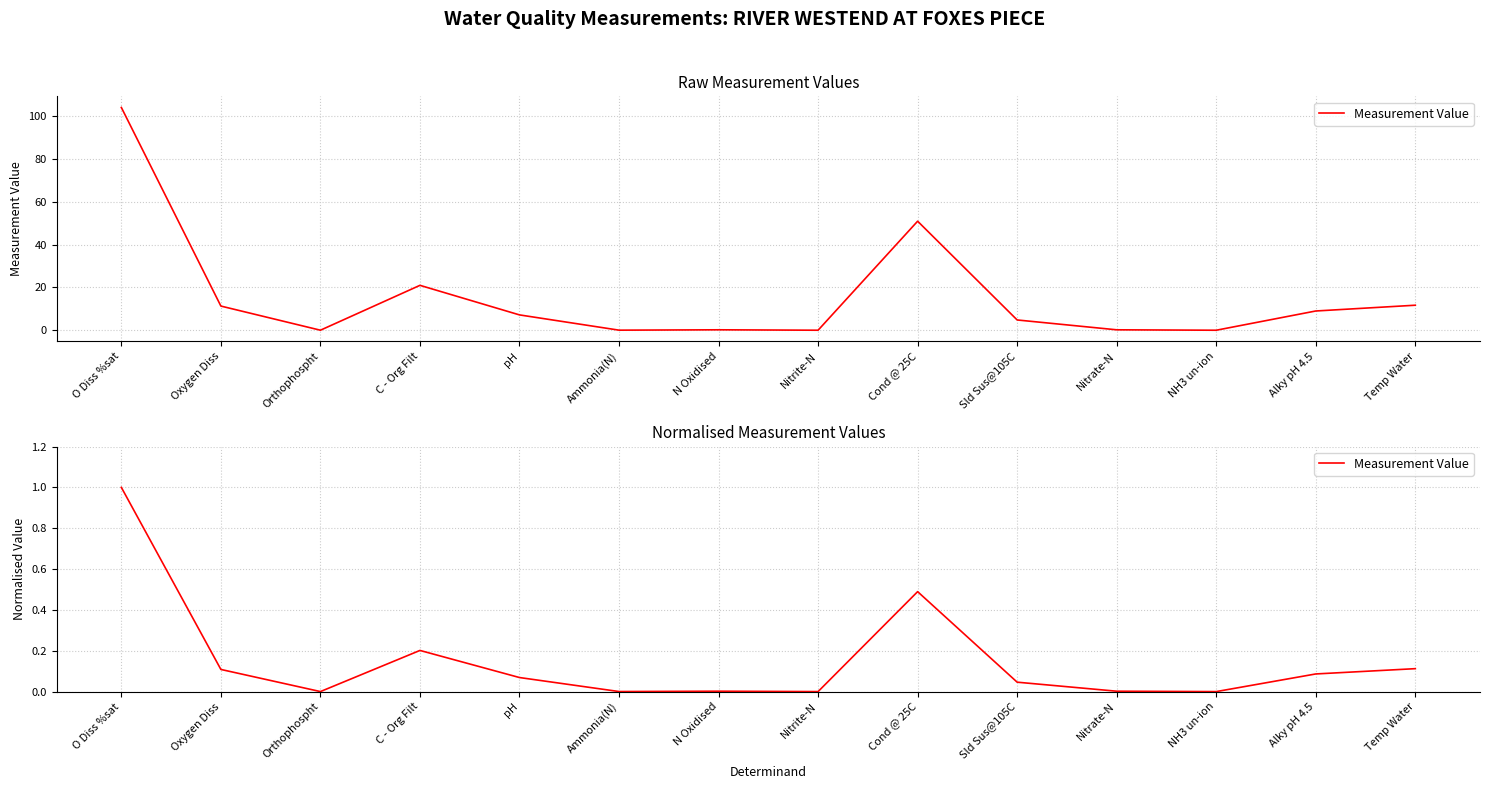

Reading right to left, what are all the values shown in this chart?

0.1	0.1	0.0	0.0	0.0	0.5	0.0	0.0	0.0	0.1	0.2	0.0	0.1	1.0